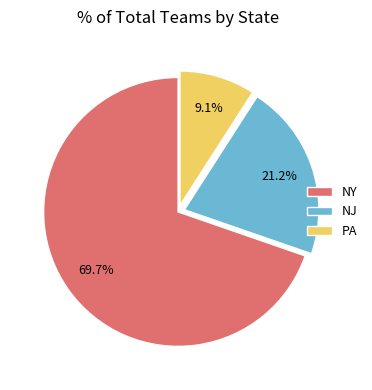

Rank the categories by value from lowest to highest.

PA, NJ, NY